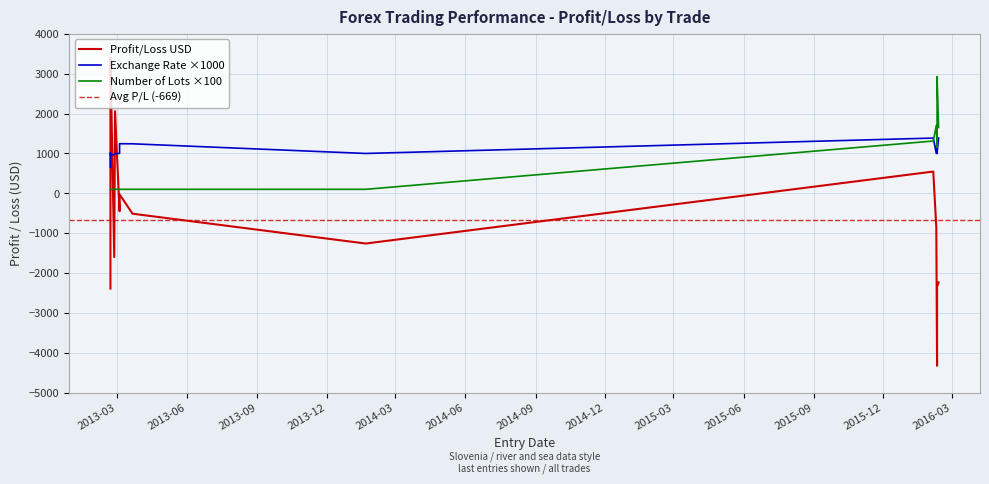

Which series has the largest total across all categories?

Number of Lots